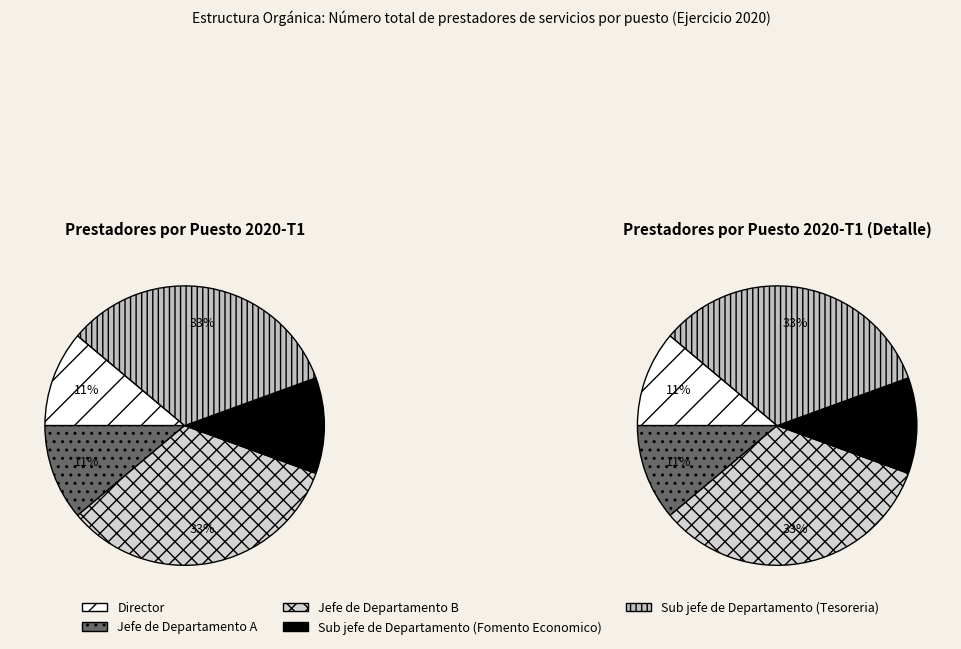

What is the ratio of the value at Jefe de Departamento A to the value at Sub jefe de Departamento (Fomento Economico)?

1.0